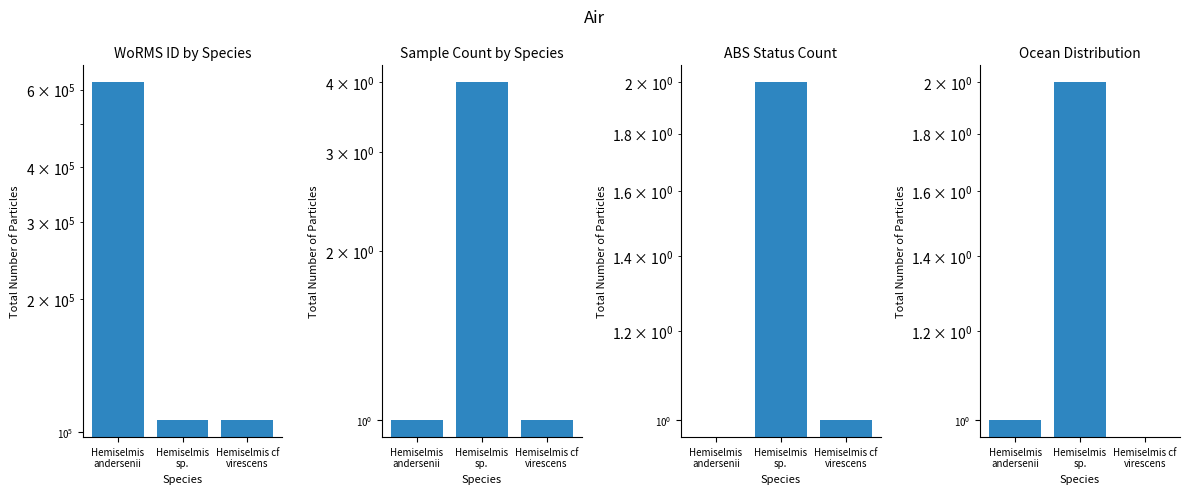

Which category has the highest value across all series?

Hemiselmis
andersenii